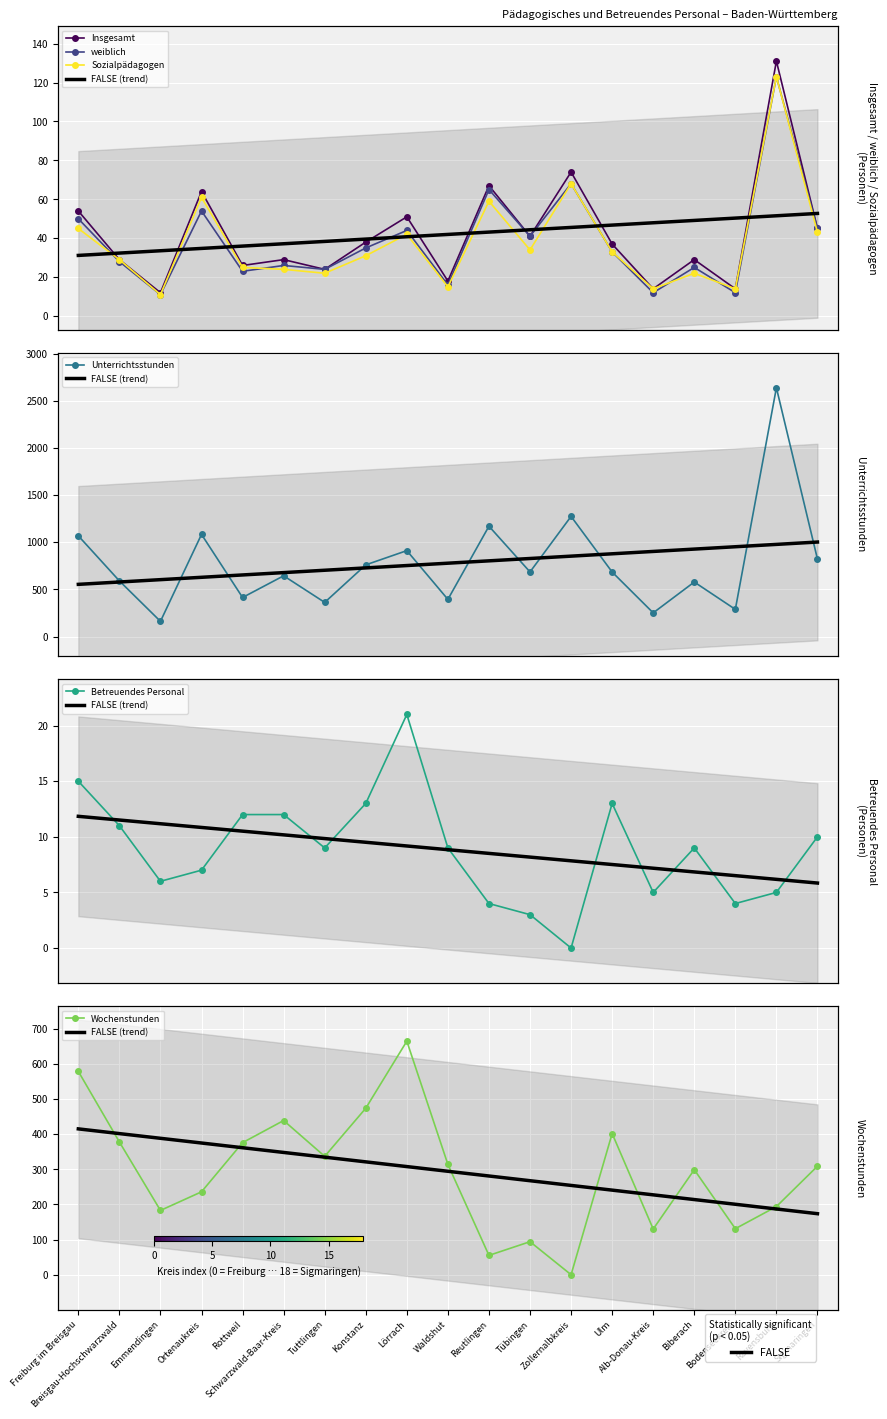

At which label is Betreuendes Personal closest to 10?

Sigmaringen